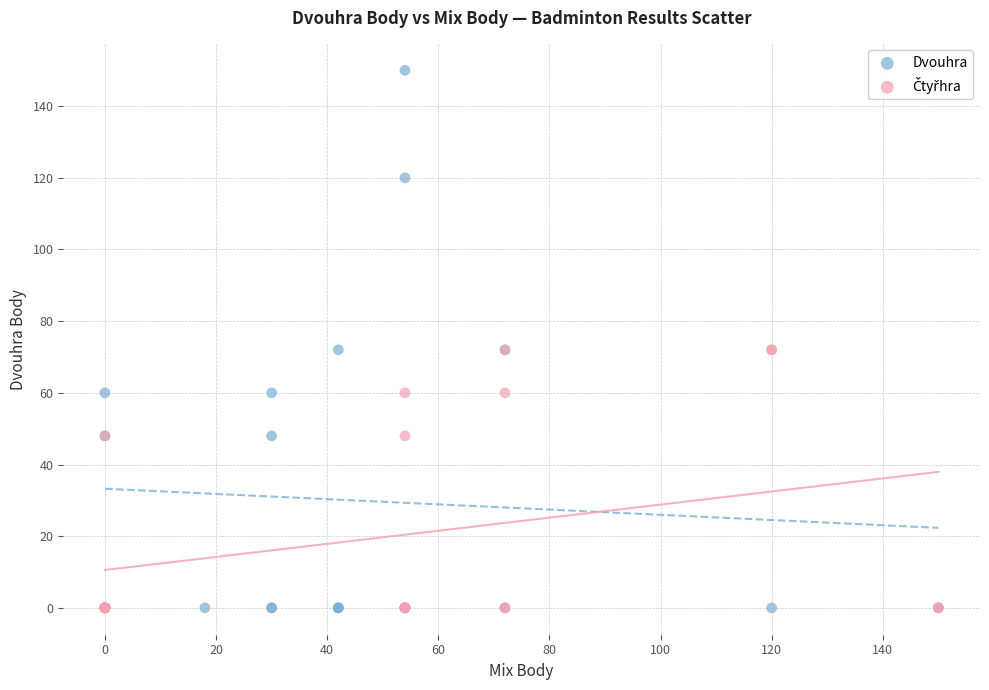

Which series has the widest spread of Y values?

Dvouhra